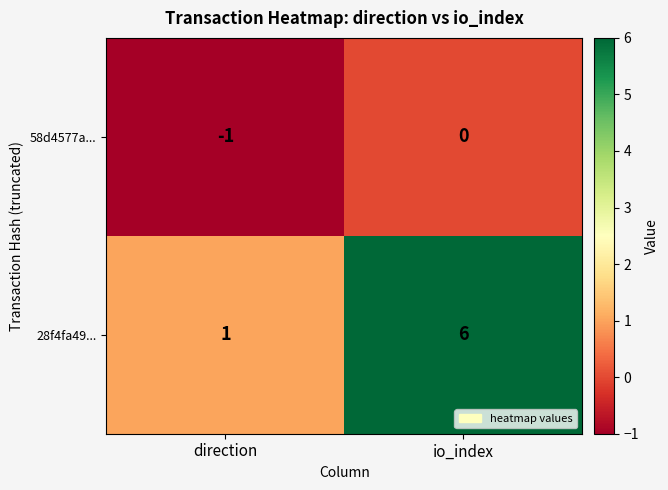

What is the sum of all 28f4fa49... values?

7